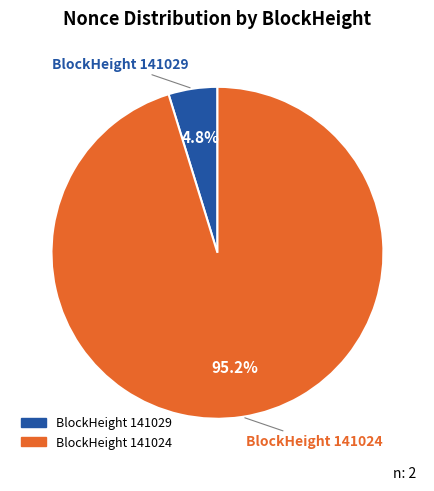

Rank the categories by value from highest to lowest.

BlockHeight 141024, BlockHeight 141029